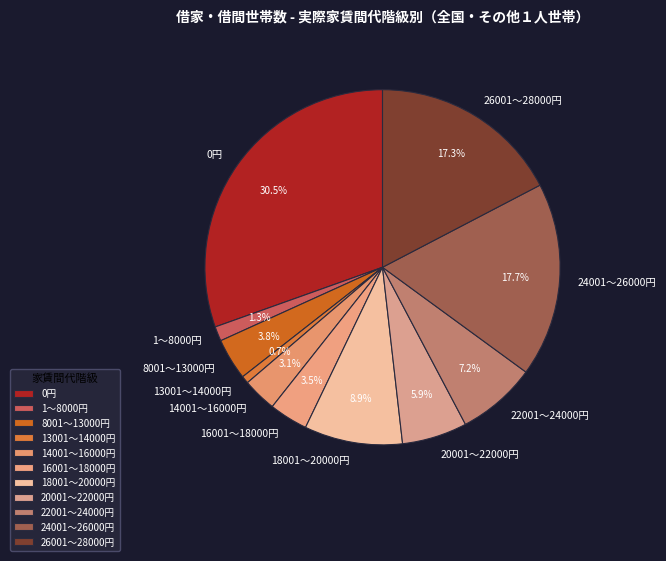

What is the ratio of the value at 22001～24000円 to the value at 8001～13000円?

1.9